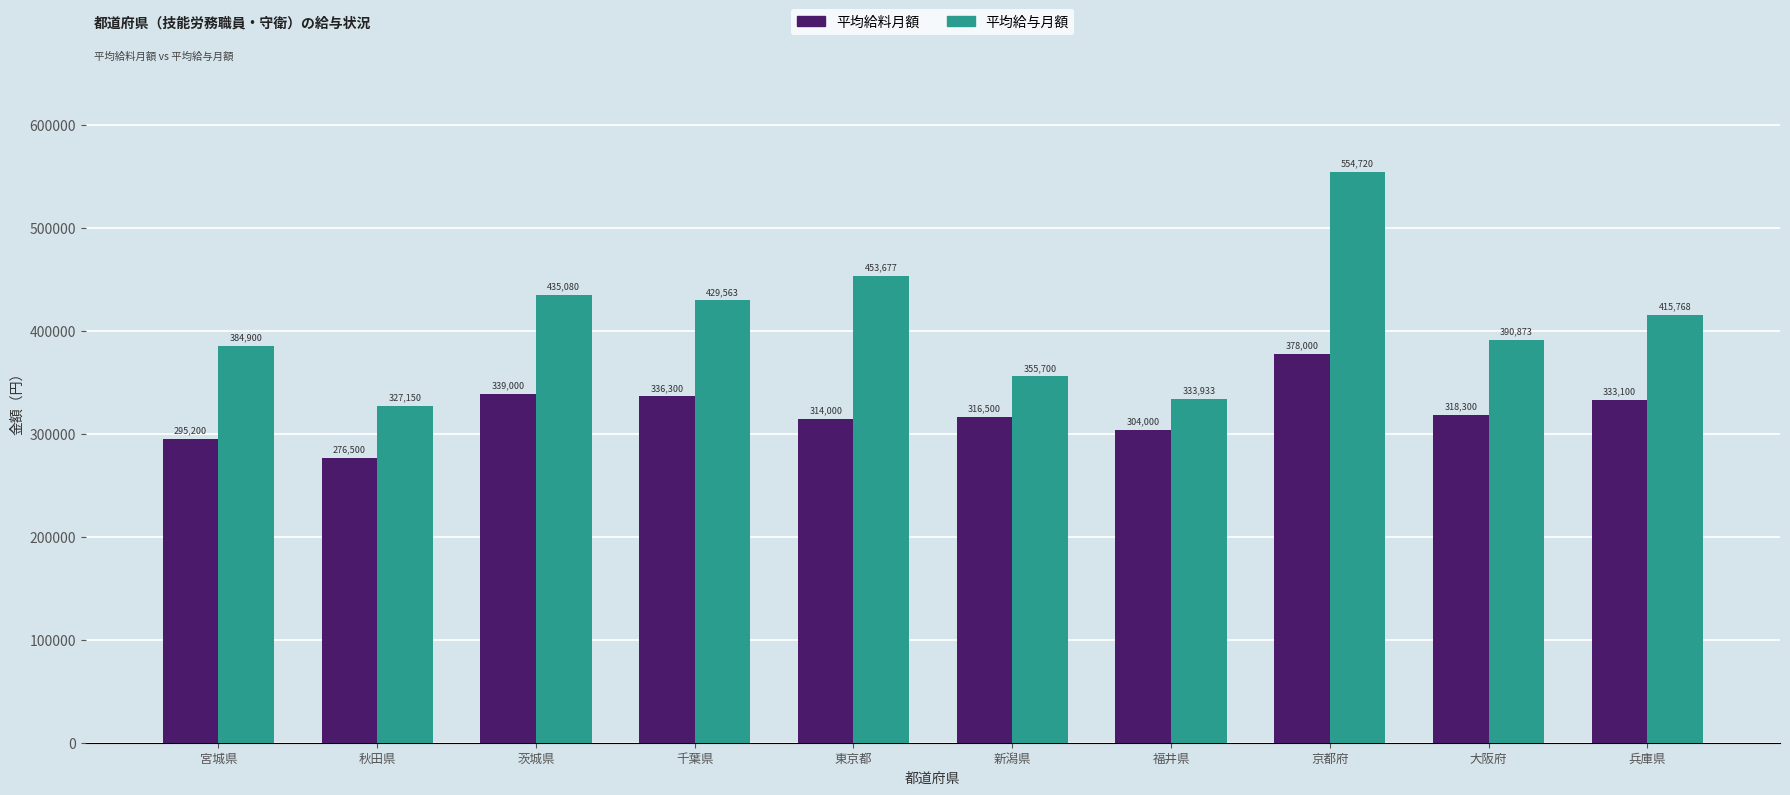

What is the spread (max minus min) of values at 茨城県?

96080